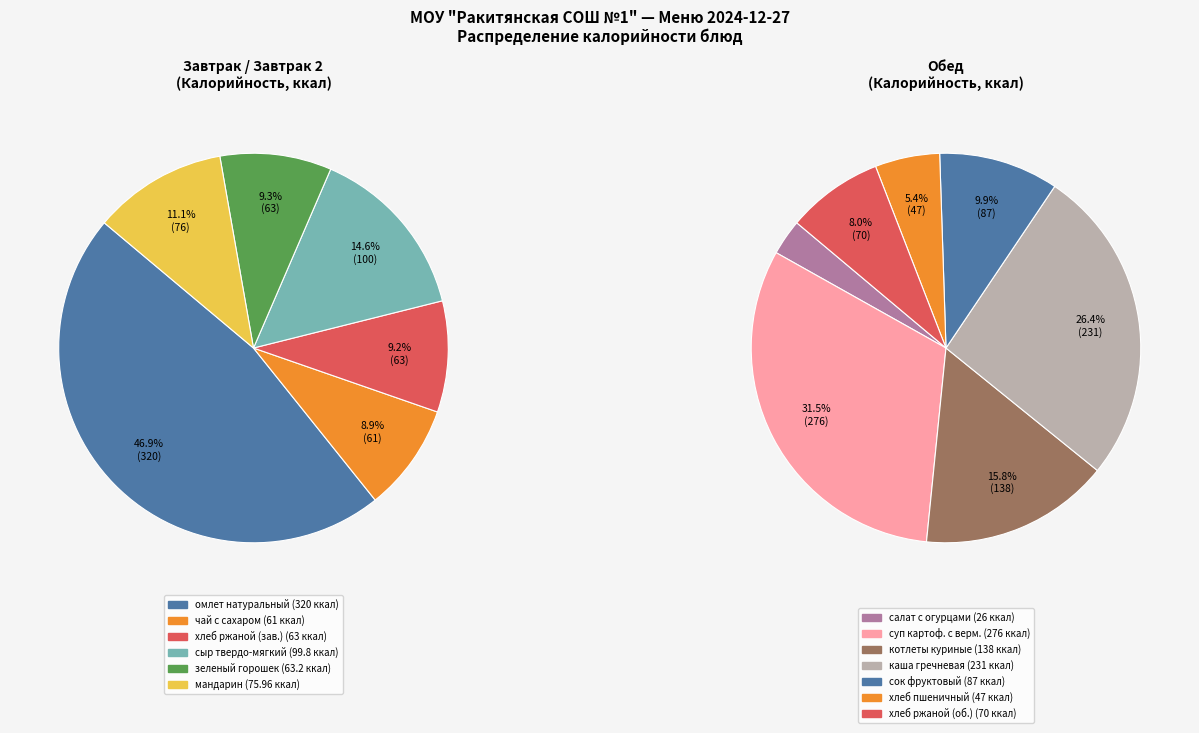

How many segments does this pie chart have?

13